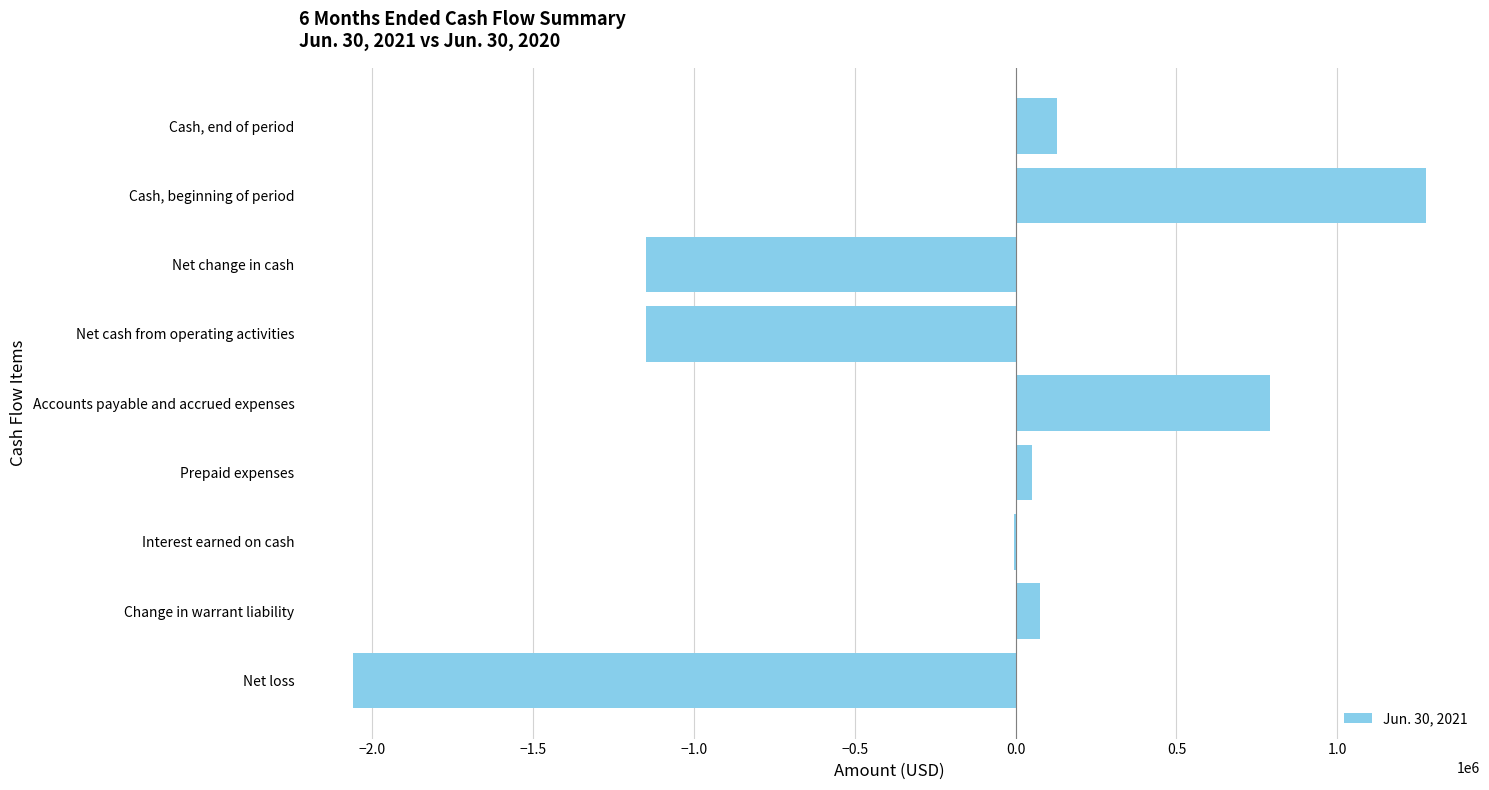

What is the sum of all values?

-2041840